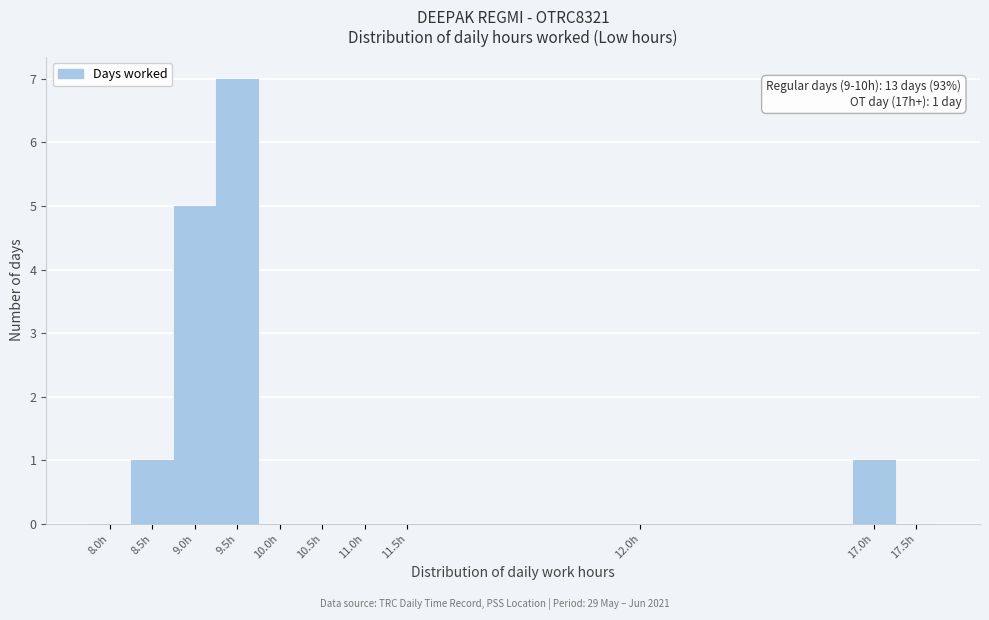

Reading left to right, what are all the values shown in this chart?

8.0h=0	8.5h=1	9.0h=5	9.5h=7	10.0h=0	10.5h=0	11.0h=0	11.5h=0	12.0h=0	17.0h=1	17.5h=0